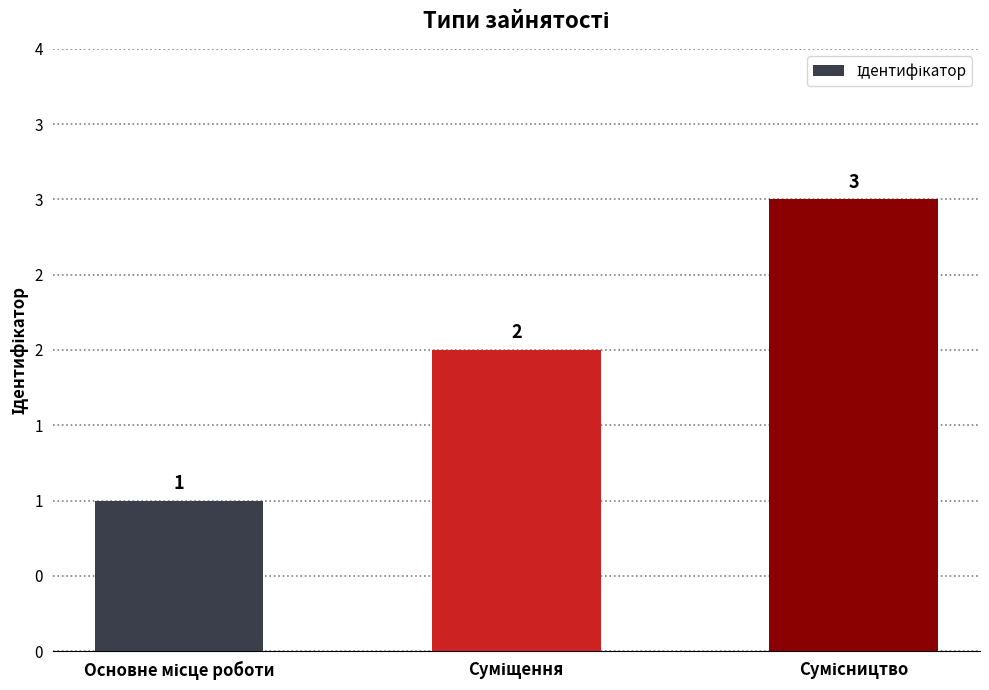

What value does the data have at Сумісництво?

3